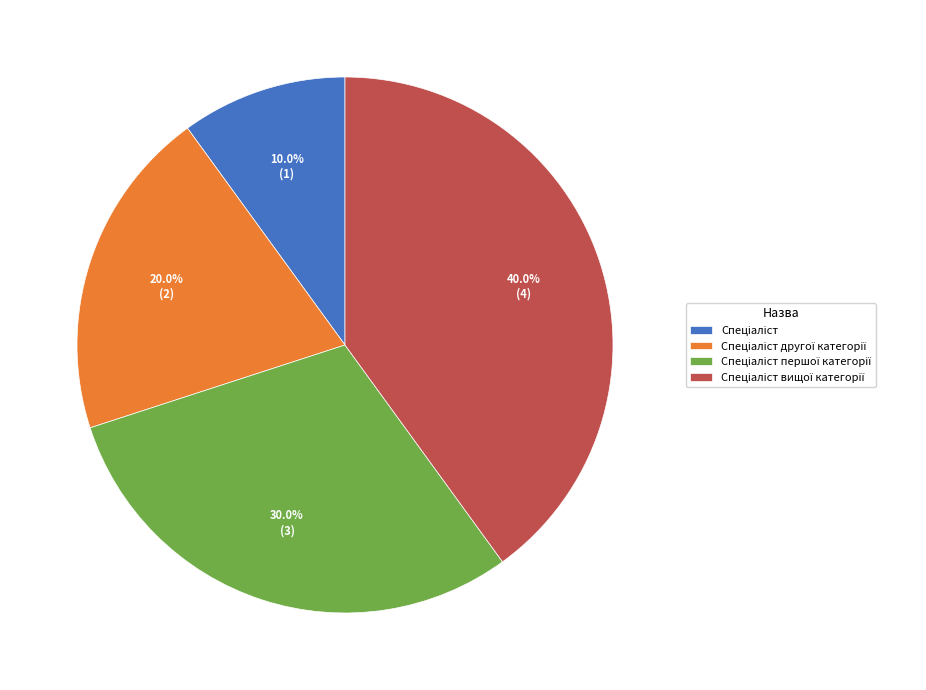

Count the number of slices in the pie.

4